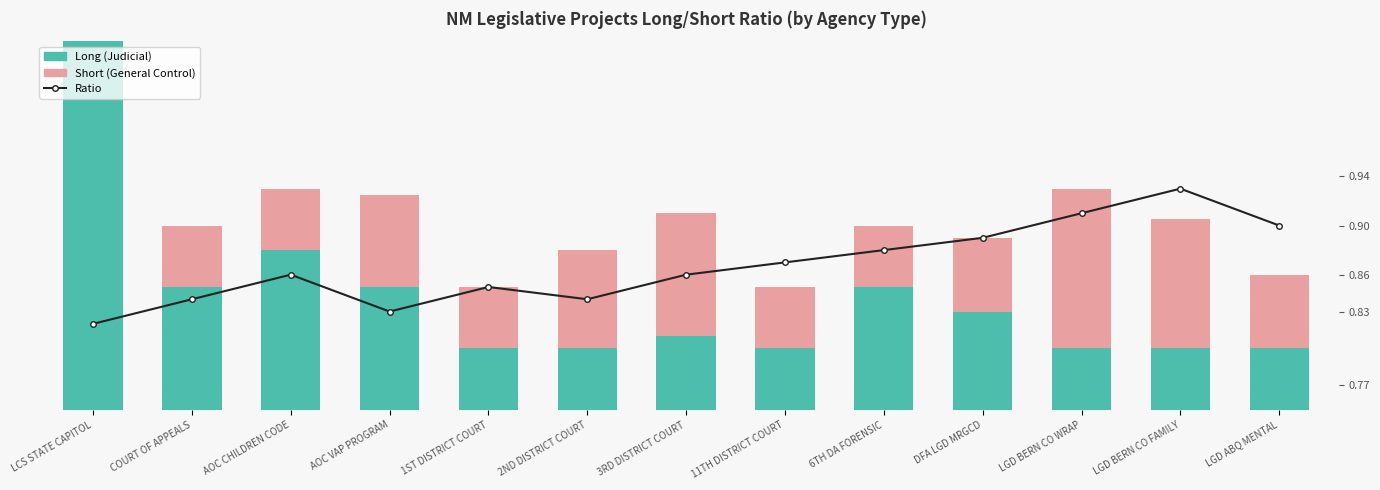

List the labels in order of Long (Judicial) value, largest first.

LCS STATE CAPITOL, AOC CHILDREN CODE, COURT OF APPEALS, AOC VAP PROGRAM, 6TH DA FORENSIC, DFA LGD MRGCD, 3RD DISTRICT COURT, 1ST DISTRICT COURT, 2ND DISTRICT COURT, 11TH DISTRICT COURT, LGD BERN CO WRAP, LGD BERN CO FAMILY, LGD ABQ MENTAL